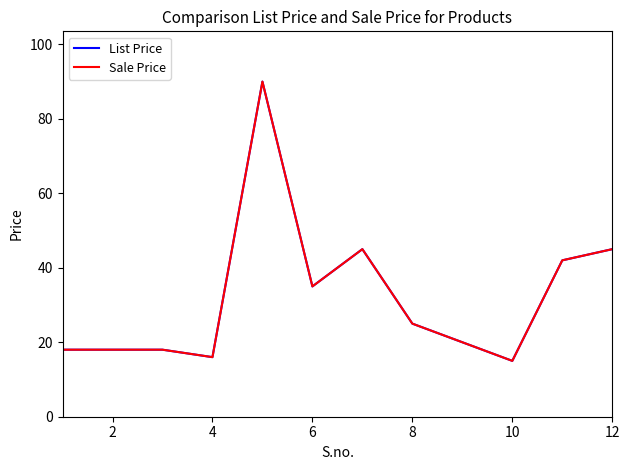

Is this an area chart (filled region under the line)?

No